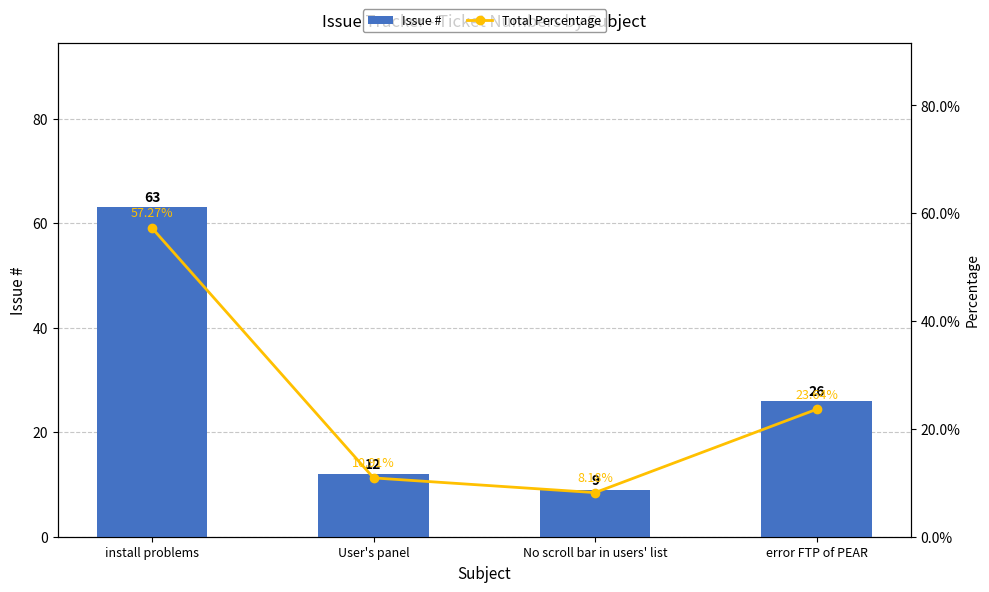

How many categories are shown in the chart?

4